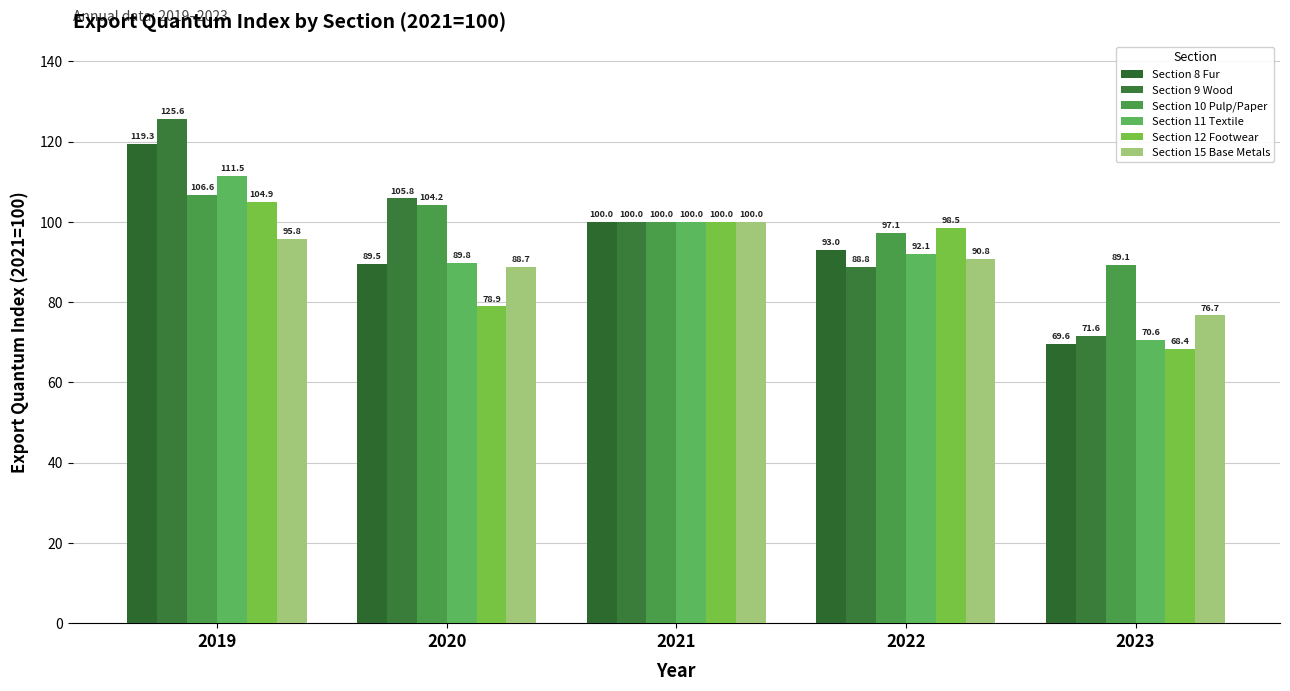

What is the spread (max minus min) of values at 2022?

9.7